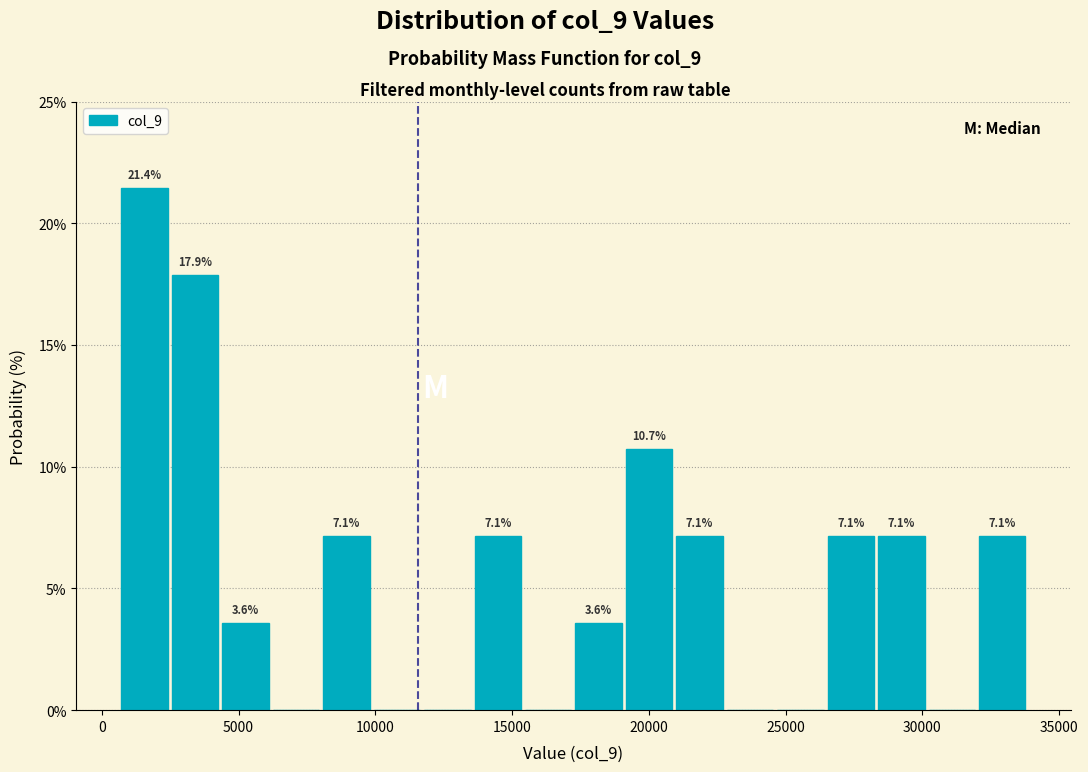

Read against the x-axis, roughly where is the centre of the tallest bar?

1500